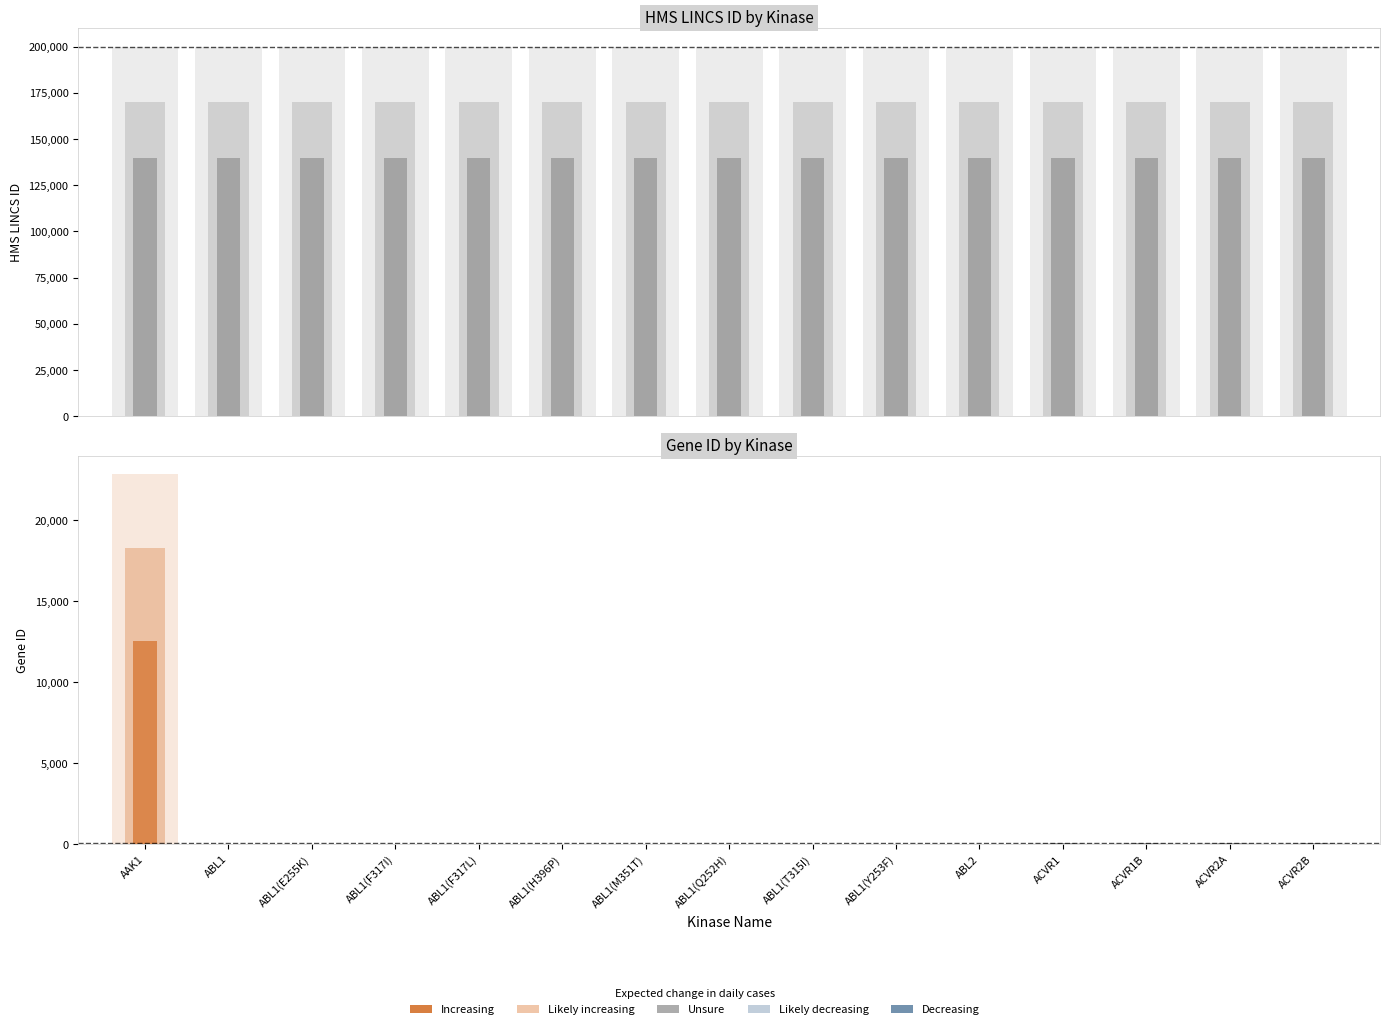

List the labels in order of Gene ID value, largest first.

AAK1, ACVR2B, ACVR2A, ACVR1B, ACVR1, ABL2, ABL1, ABL1(E255K), ABL1(F317I), ABL1(F317L), ABL1(H396P), ABL1(M351T), ABL1(Q252H), ABL1(T315I), ABL1(Y253F)